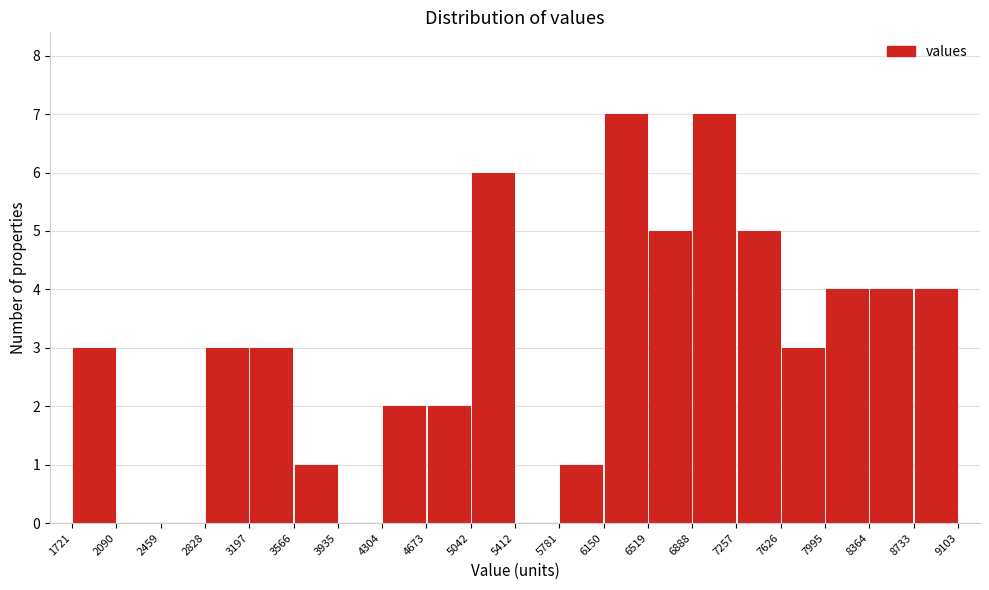

Reading left to right, transcribe this chart: for each bar, give the range it covers on the x-axis and its height. The values are not printed on the chart, so give them approximately, as read against the axis.

1721 to 2090: 3
2090 to 2459: 0
2459 to 2828: 0
2828 to 3197: 3
3197 to 3566: 3
3566 to 3935: 1
3935 to 4304: 0
4304 to 4673: 2
4673 to 5042: 2
5042 to 5412: 6
5412 to 5781: 0
5781 to 6150: 1
6150 to 6519: 7
6519 to 6888: 5
6888 to 7257: 7
7257 to 7626: 5
7626 to 7995: 3
7995 to 8364: 4
8364 to 8733: 4
8733 to 9103: 4